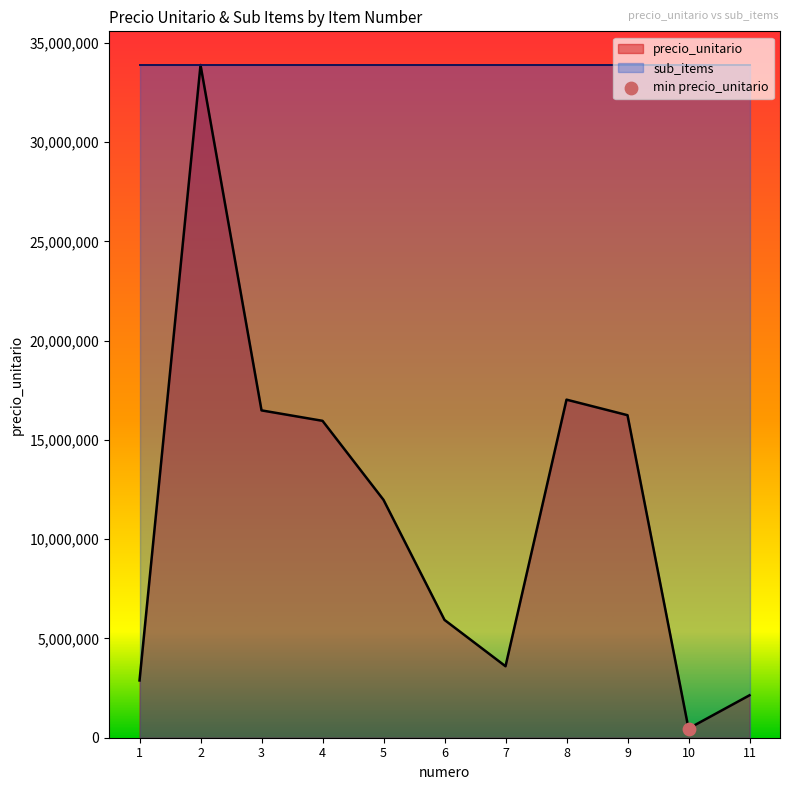

Which has a higher value, 5 or 2?

2